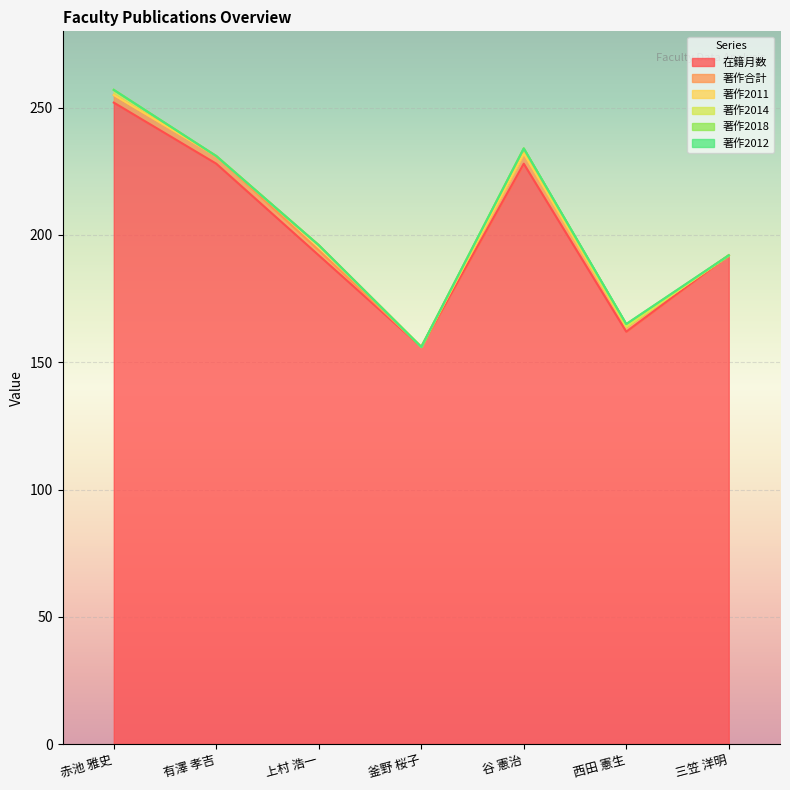

The value of 著作2018 at 谷 憲治 is 0. True or false?

False